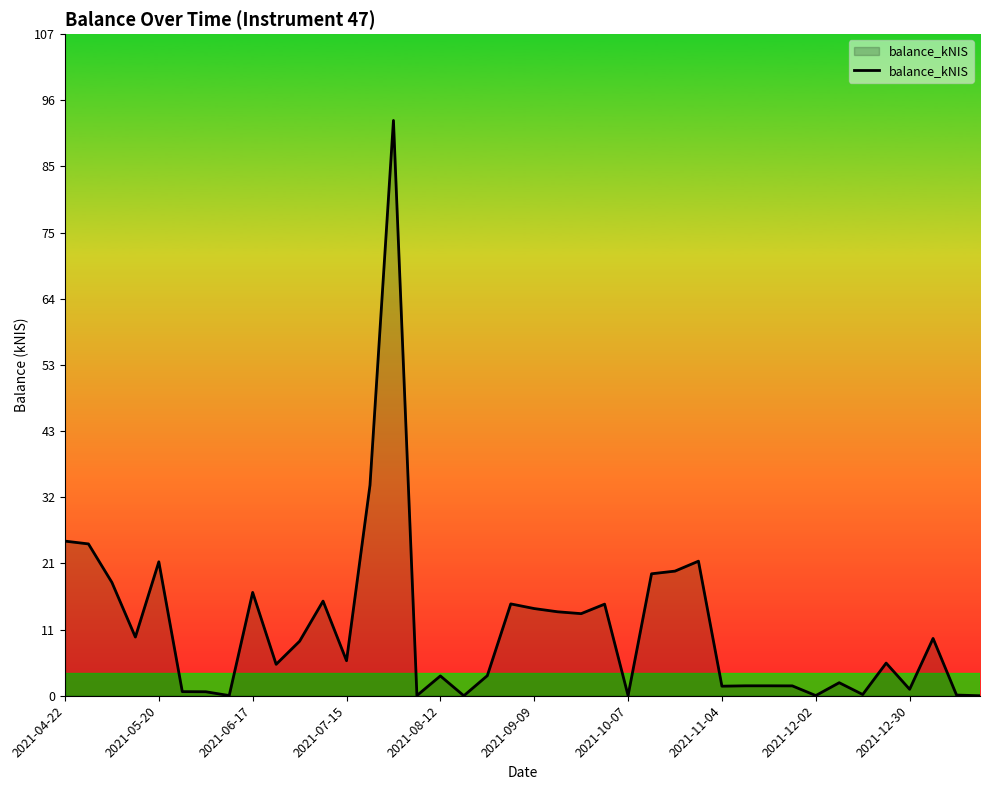

What is the greatest value displayed?

92.6